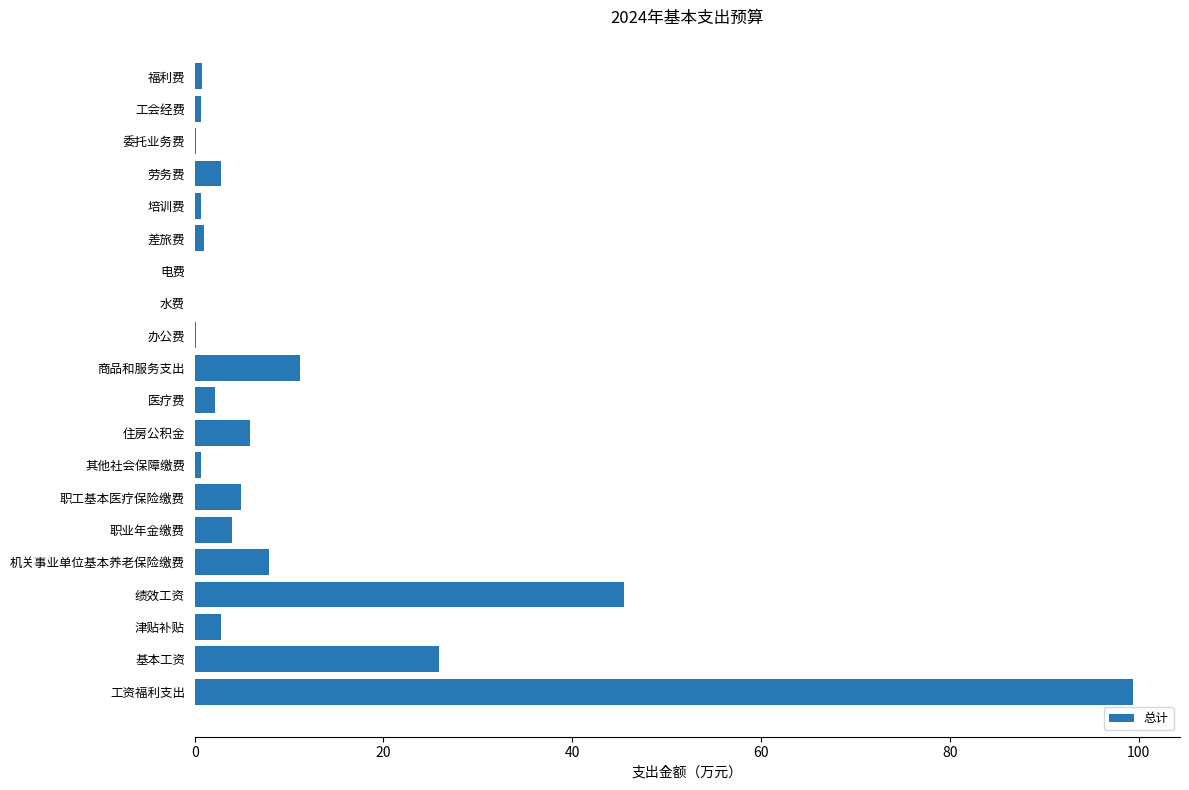

Which label corresponds to the largest value in the chart?

工资福利支出